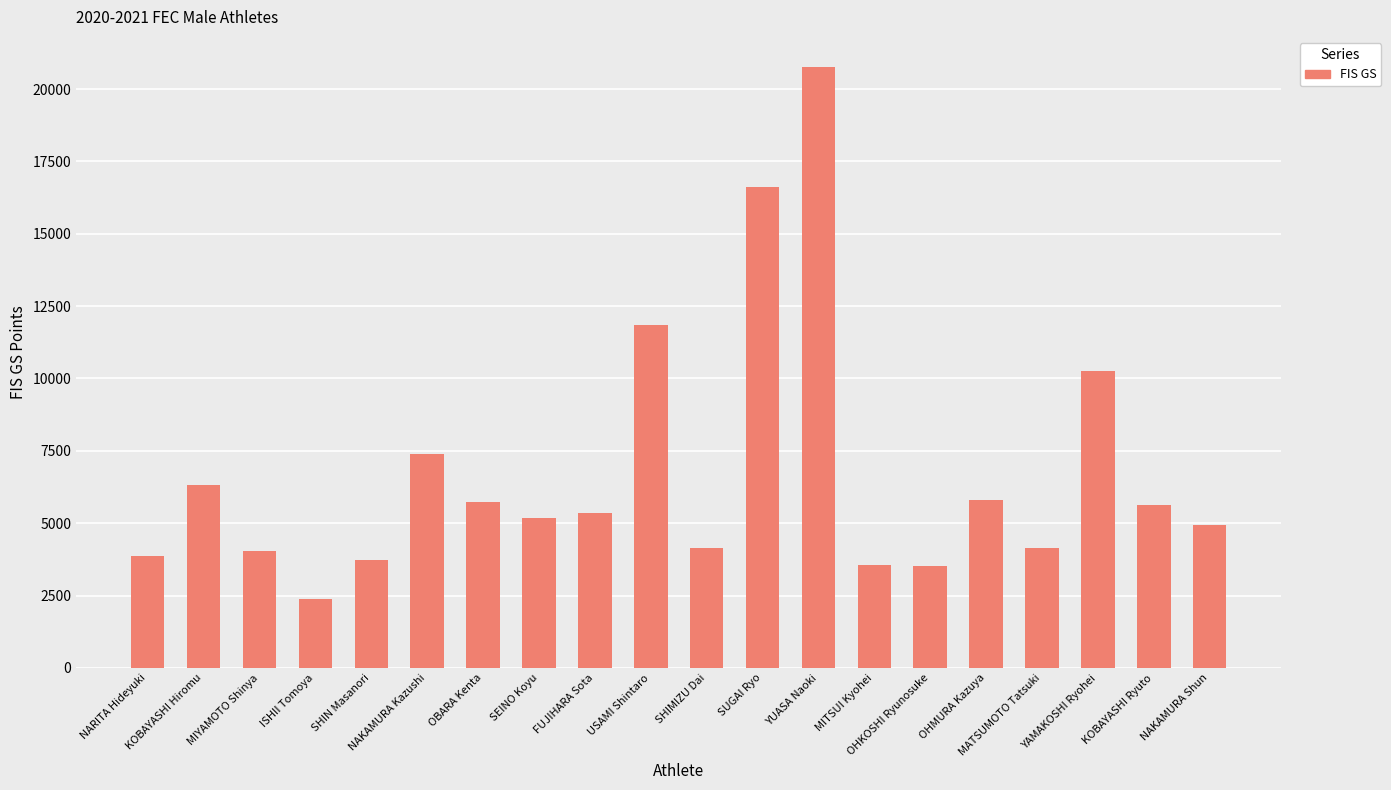

What is the difference between the second highest and second lowest values?

13124